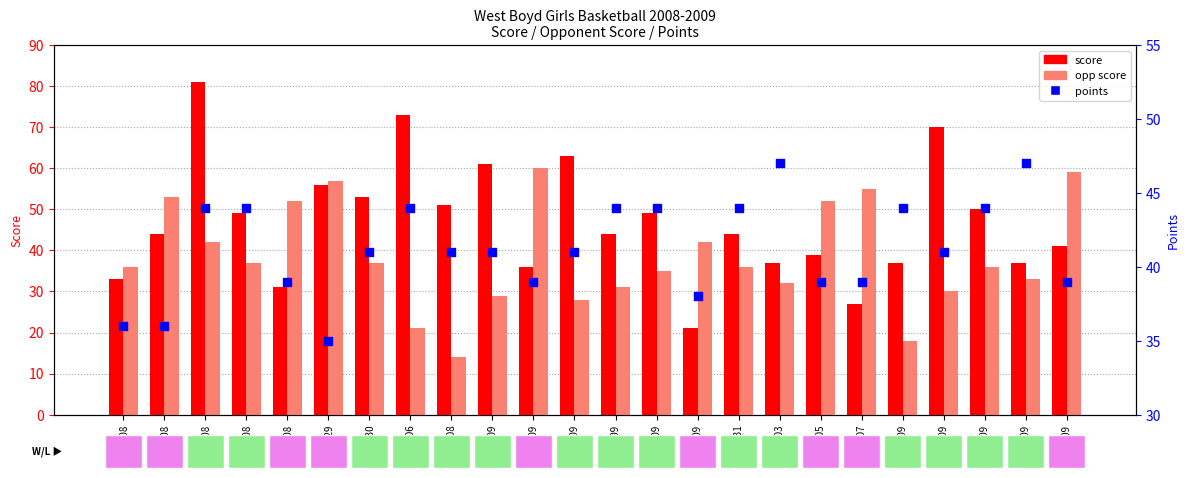

At which category is the sum across all series the highest?

12/12/08